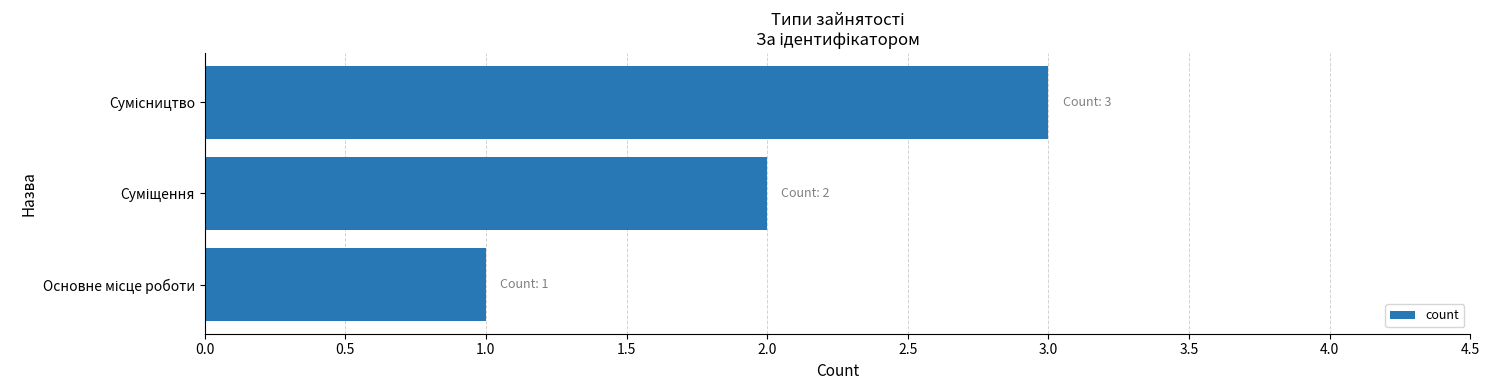

How many values are below 2?

1